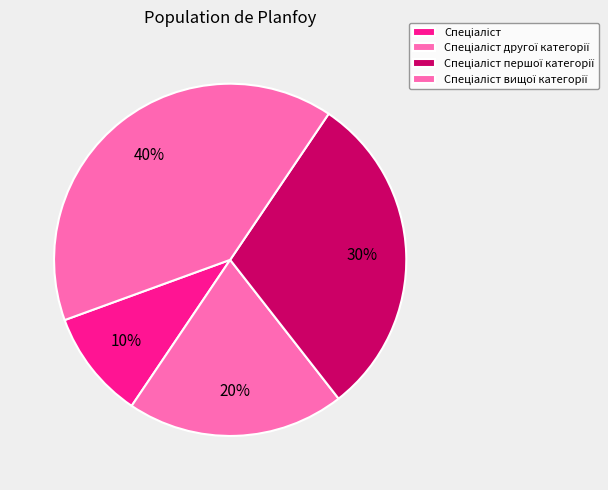

How many slices are in this pie chart?

4